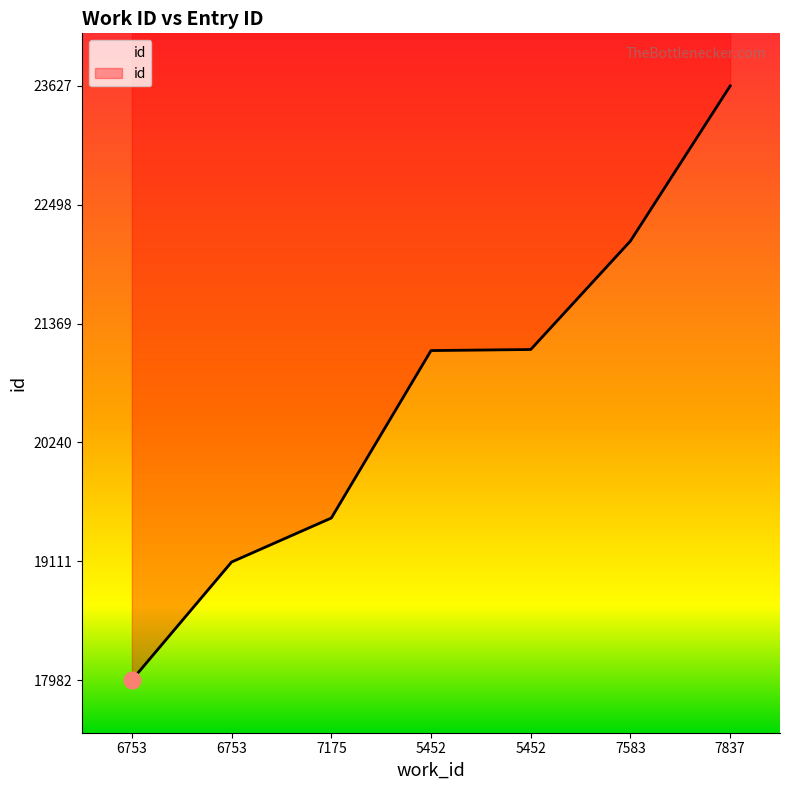

List the labels in order of value, smallest first.

6753, 6753, 7175, 5452, 5452, 7583, 7837